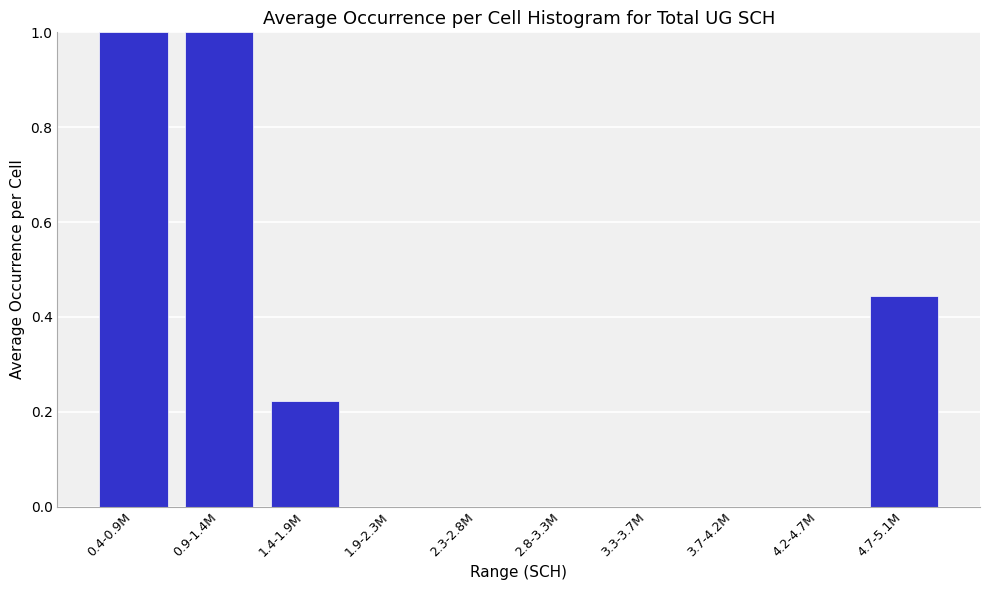

Between 4.7-5.1M and 0.4-0.9M, which is larger?

0.4-0.9M